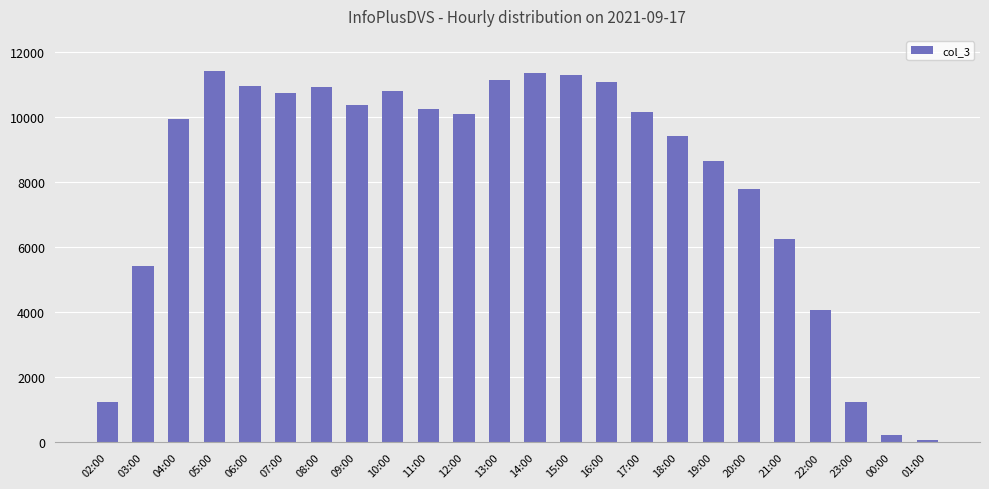

What is the ratio of the value at 13:00 to the value at 17:00?

1.1